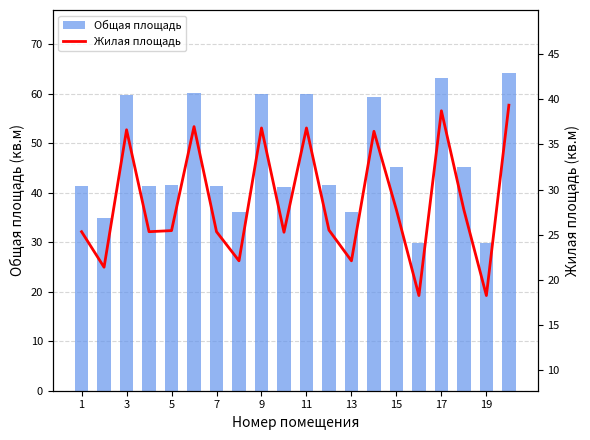

What is the highest value of the Общая площадь series?

64.1